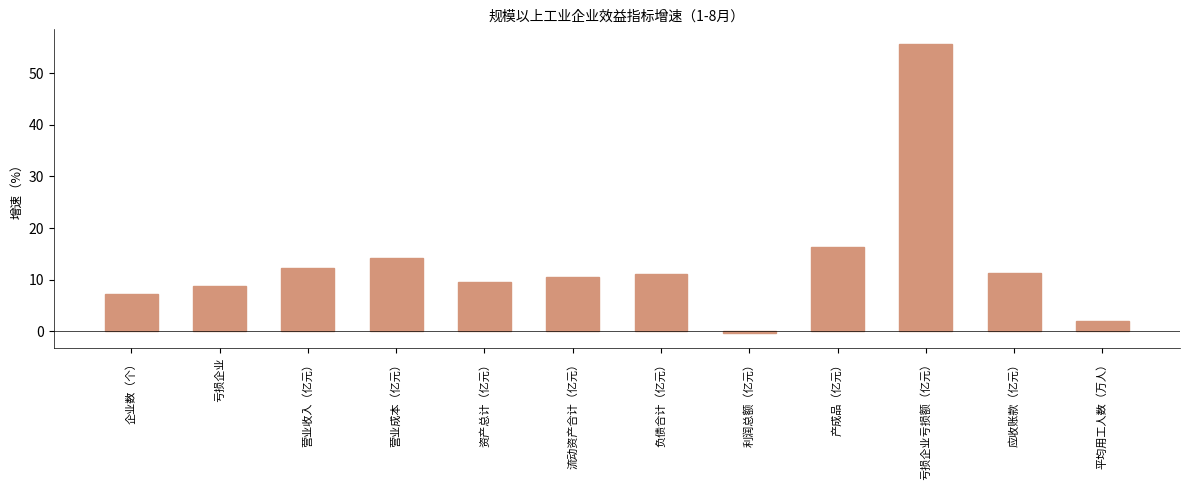

How many negative values are there?

1